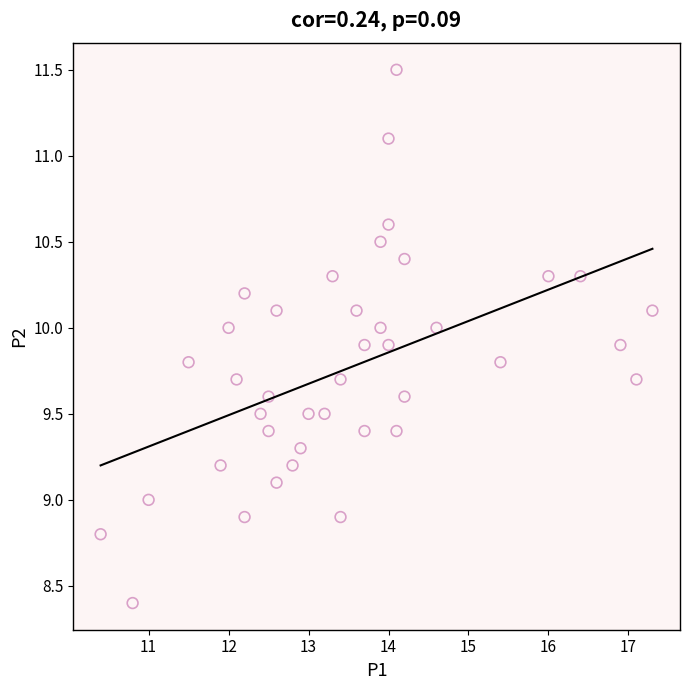

What is the range of X values (max minus min)?

6.9